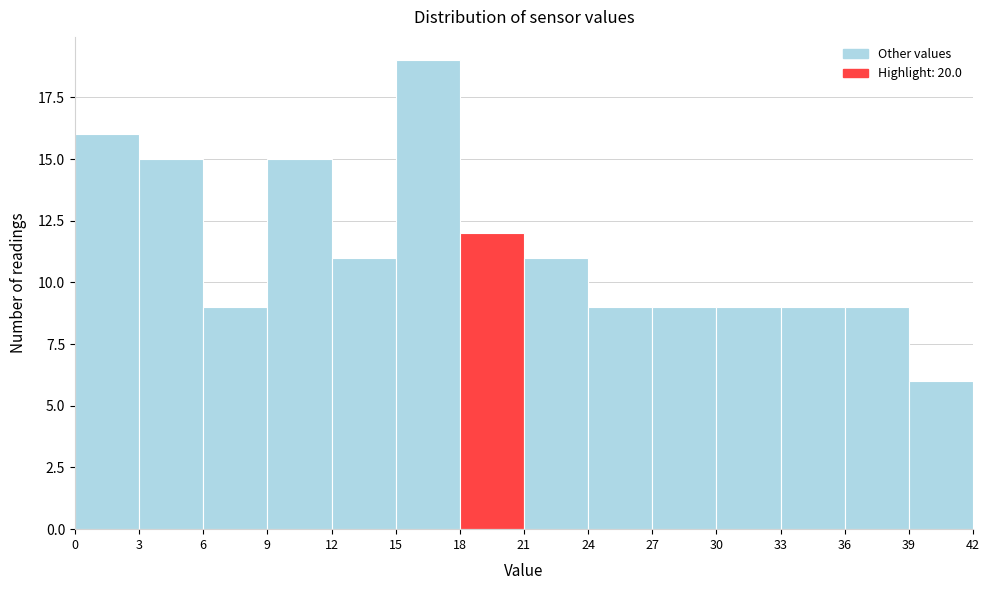

How tall is the bar that spans 30 to 33 on the x-axis? The values are not printed on the chart, so give them approximately, as read against the axis.

9